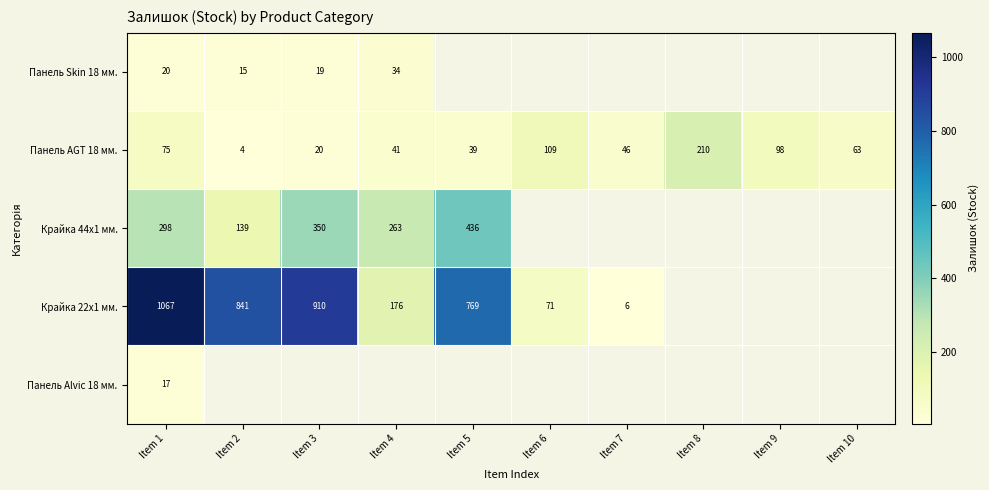

Where does the Панель AGT 18 мм. series first go above 63?

Item 1